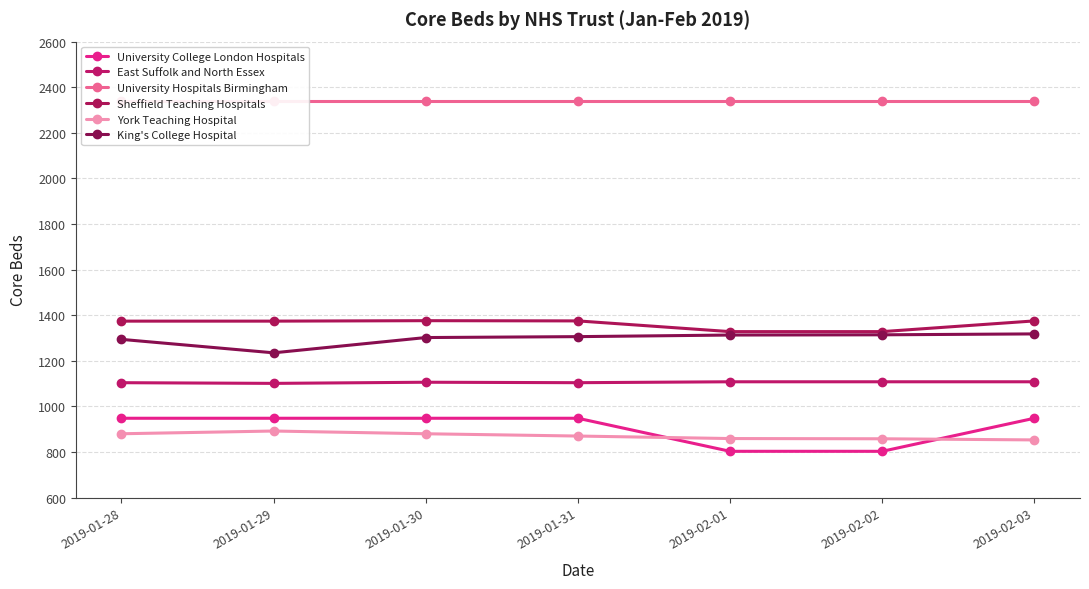

What is the average value of the King's College Hospital series?

1297